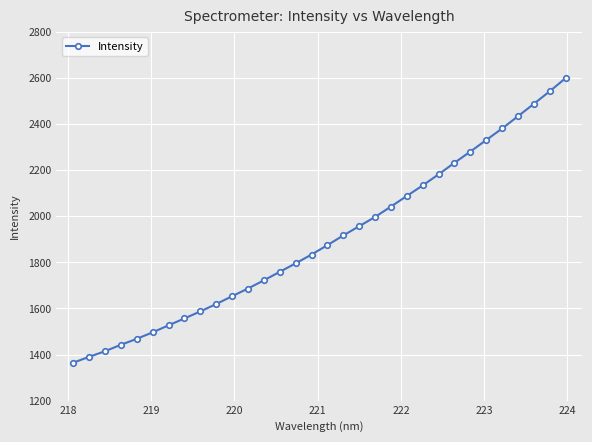

What is the minimum value shown in the chart?

1364.5